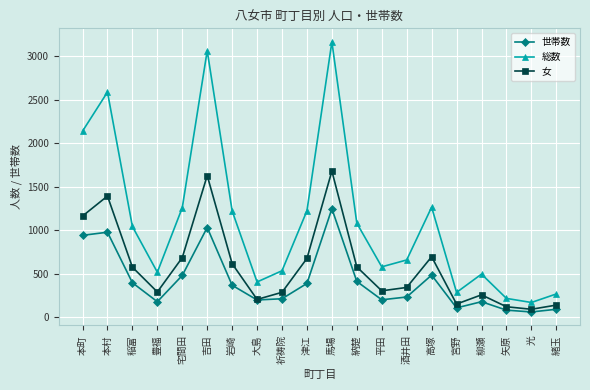

What is the difference between the 女 values at 光 and 稲富?

484